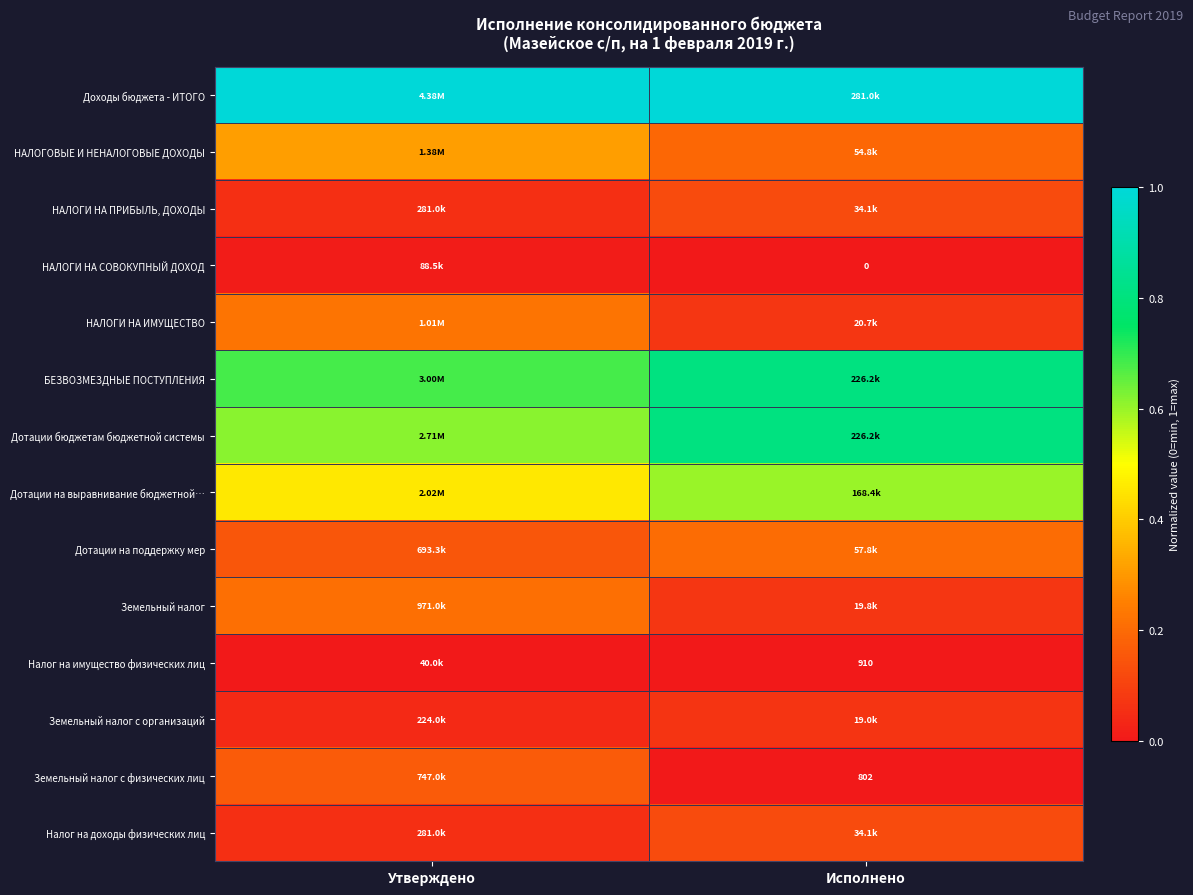

Count the НАЛОГОВЫЕ И НЕНАЛОГОВЫЕ ДОХОДЫ values in the range 0 to 1.

2